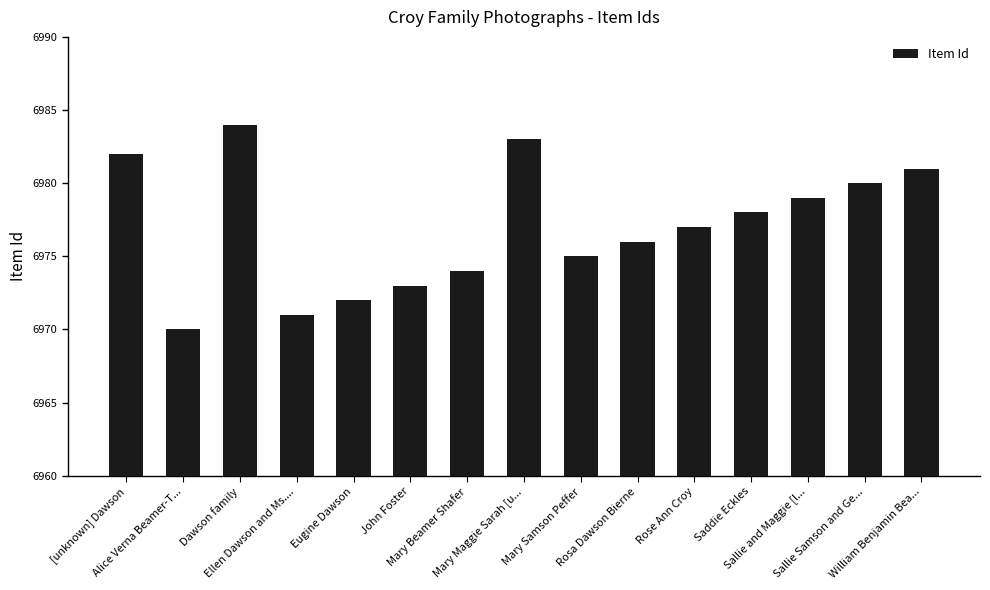

Approximately how many times larger is the value at Alice Verna Beamer-T... compared to John Foster?

1.0